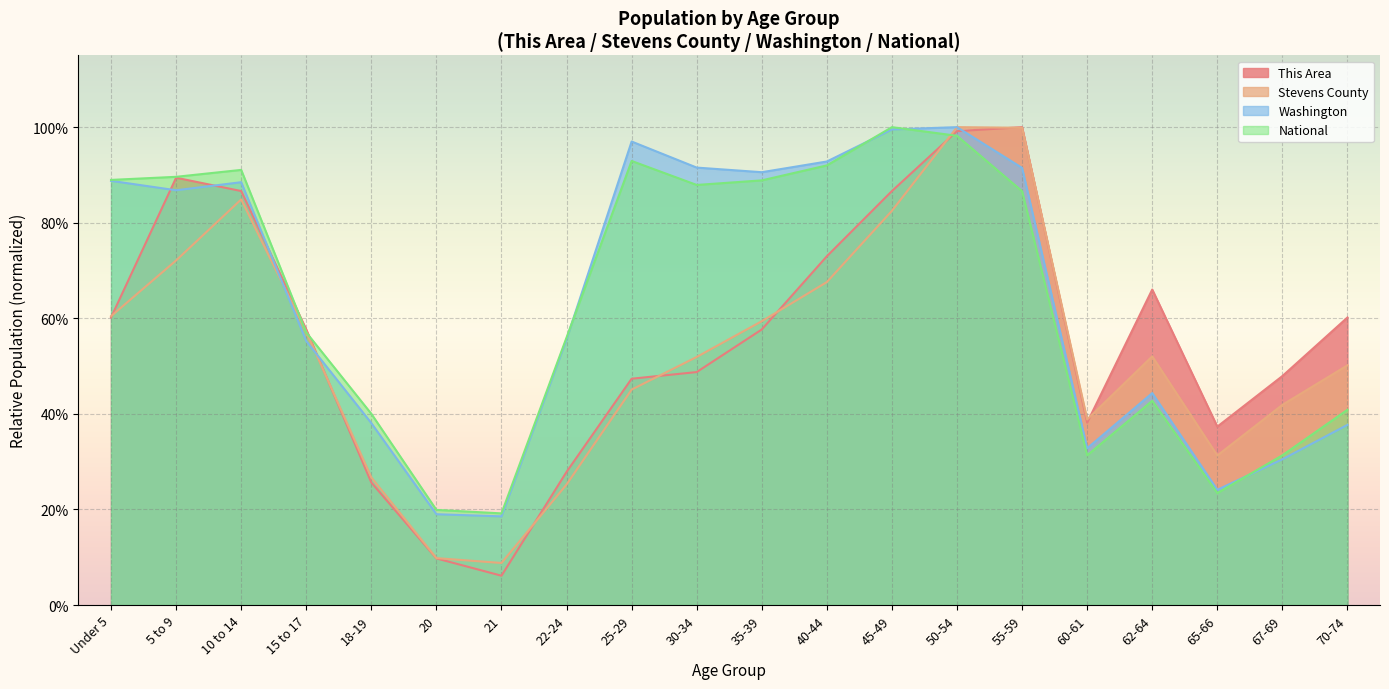

Reading right to left, extract all data points from this chart.

This Area: 70-74=0.6	67-69=0.5	65-66=0.4	62-64=0.7	60-61=0.4	55-59=1.0	50-54=1.0	45-49=0.9	40-44=0.7	35-39=0.6	30-34=0.5	25-29=0.5	22-24=0.3	21=0.1	20=0.1	18-19=0.3	15 to 17=0.6	10 to 14=0.9	5 to 9=0.9	Under 5=0.6
Stevens County: 70-74=0.5	67-69=0.4	65-66=0.3	62-64=0.5	60-61=0.4	55-59=1.0	50-54=1.0	45-49=0.8	40-44=0.7	35-39=0.6	30-34=0.5	25-29=0.5	22-24=0.3	21=0.1	20=0.1	18-19=0.3	15 to 17=0.6	10 to 14=0.8	5 to 9=0.7	Under 5=0.6
Washington: 70-74=0.4	67-69=0.3	65-66=0.2	62-64=0.4	60-61=0.3	55-59=0.9	50-54=1.0	45-49=1.0	40-44=0.9	35-39=0.9	30-34=0.9	25-29=1.0	22-24=0.6	21=0.2	20=0.2	18-19=0.4	15 to 17=0.6	10 to 14=0.9	5 to 9=0.9	Under 5=0.9
National: 70-74=0.4	67-69=0.3	65-66=0.2	62-64=0.4	60-61=0.3	55-59=0.9	50-54=1.0	45-49=1.0	40-44=0.9	35-39=0.9	30-34=0.9	25-29=0.9	22-24=0.6	21=0.2	20=0.2	18-19=0.4	15 to 17=0.6	10 to 14=0.9	5 to 9=0.9	Under 5=0.9